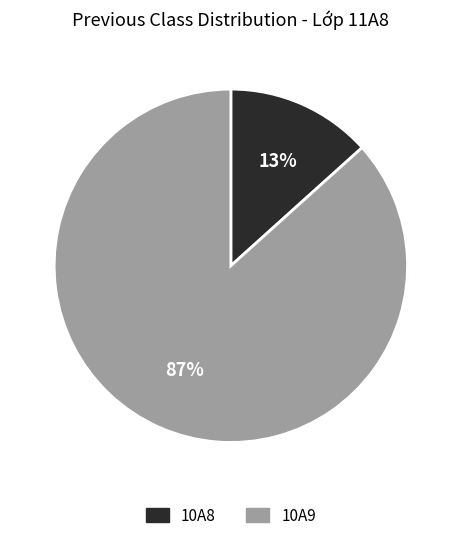

How much of the chart is everything except 10A9?

13.3%